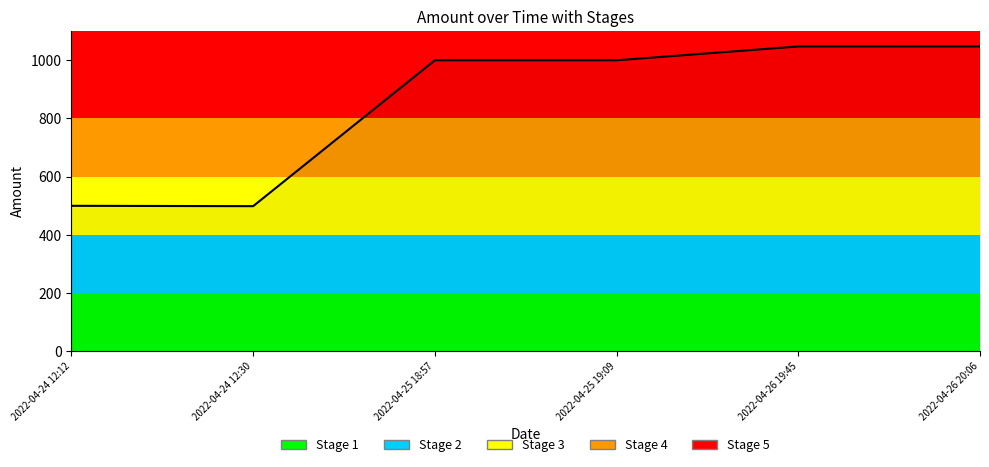

The value at 2022-04-24 12:30 is 498.2. True or false?

True